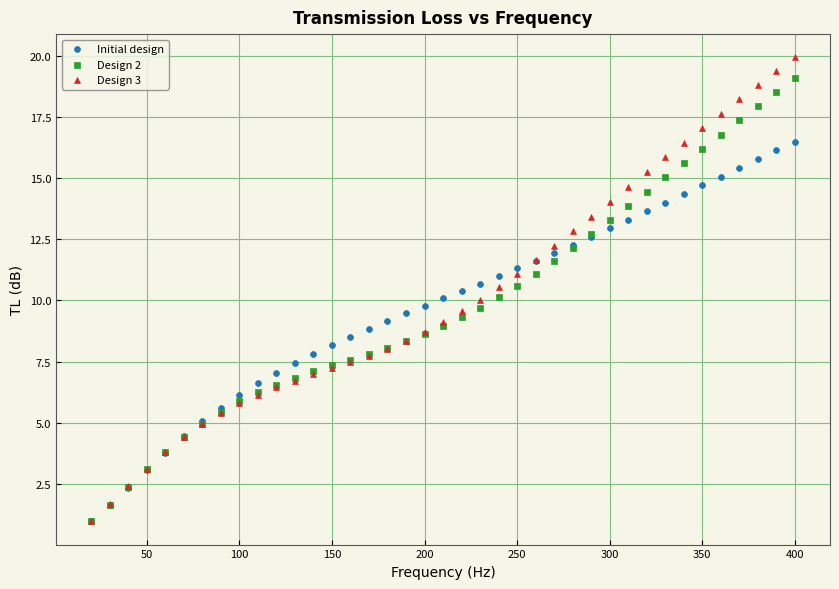

What are all the series names shown in the legend?

Initial design, Design 2, Design 3